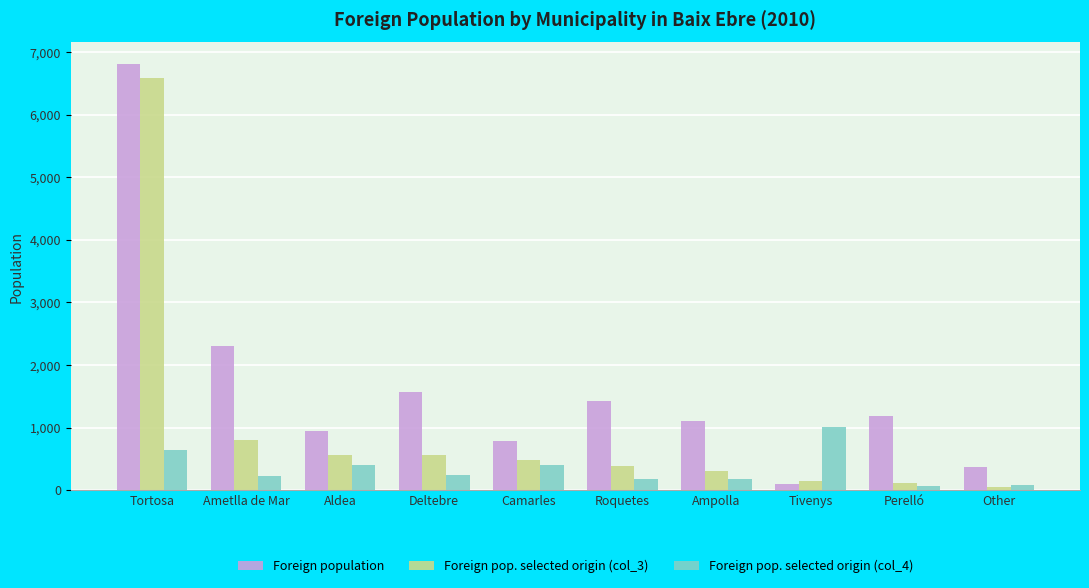

What is the label of the 1st bar from the left?

Tortosa